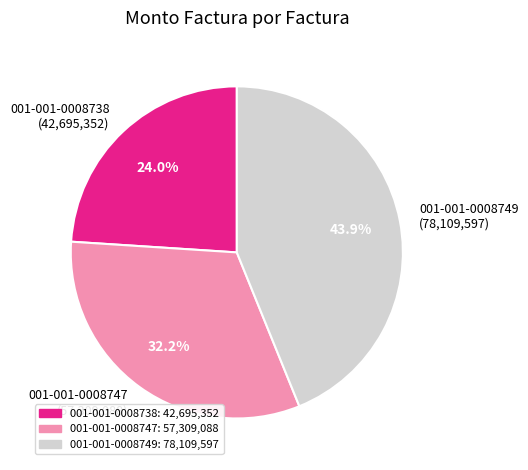

Which slice is the smallest?

001-001-0008738